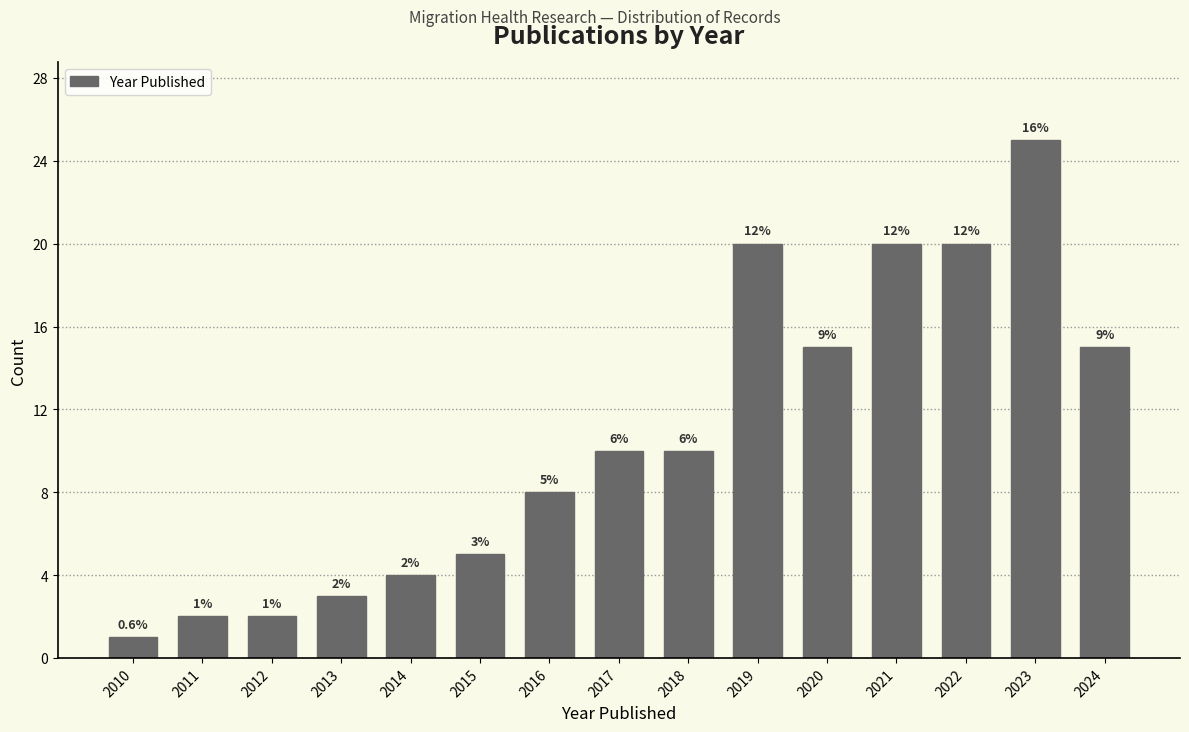

How many bars are there in total?

15